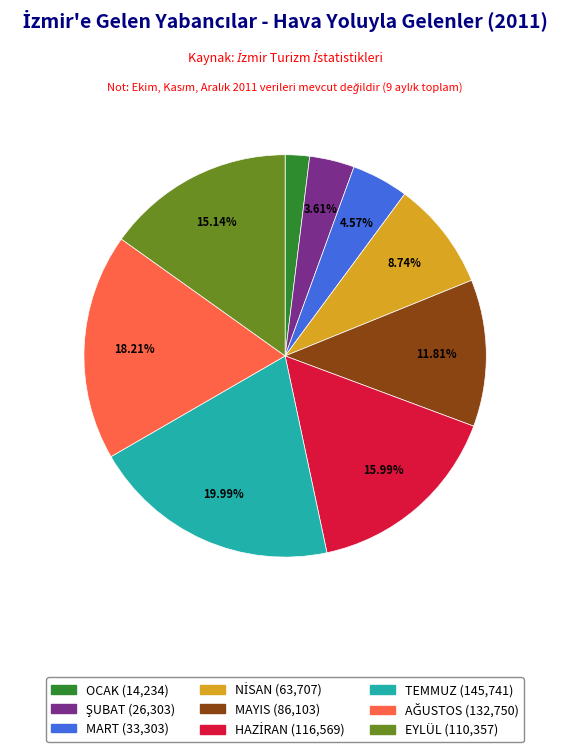

Is there a majority slice in this chart?

No